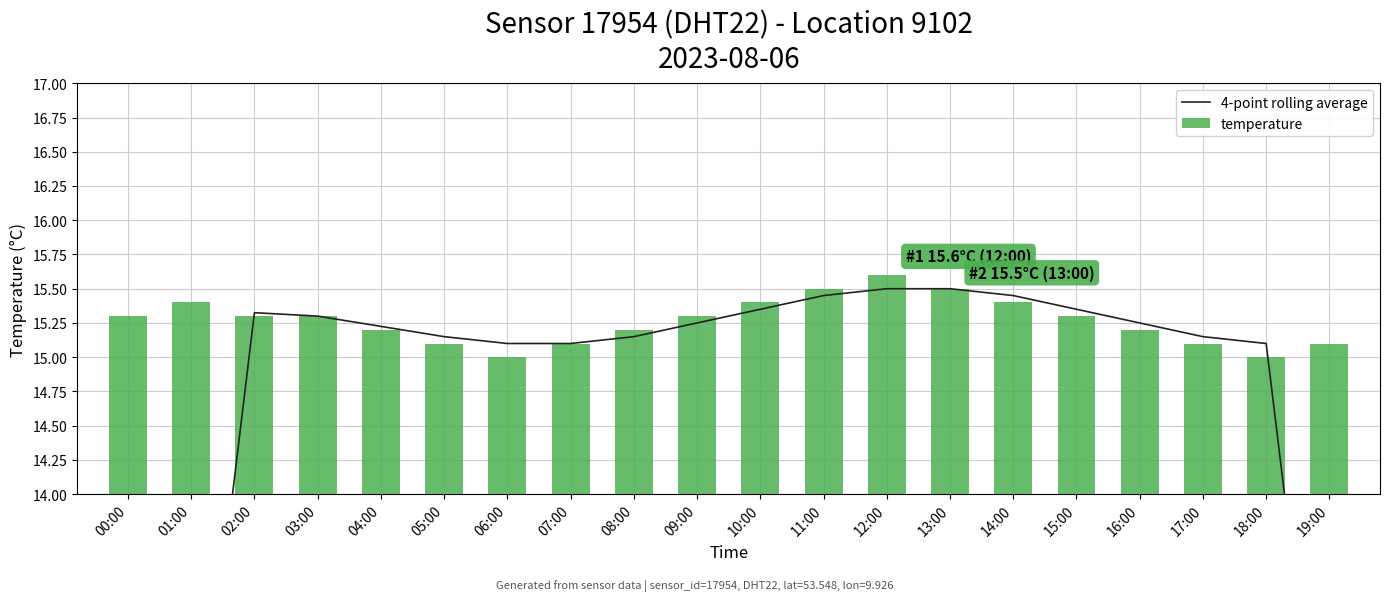

What is the label of the 6th bar from the right?

14:00